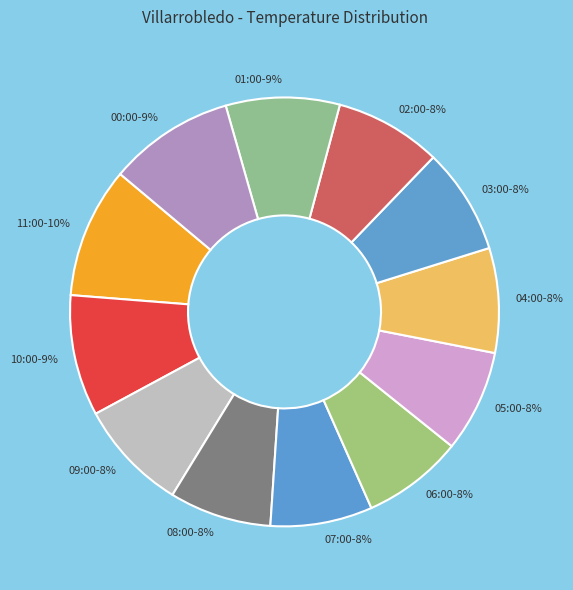

Is there any slice that represents more than half of the pie?

No